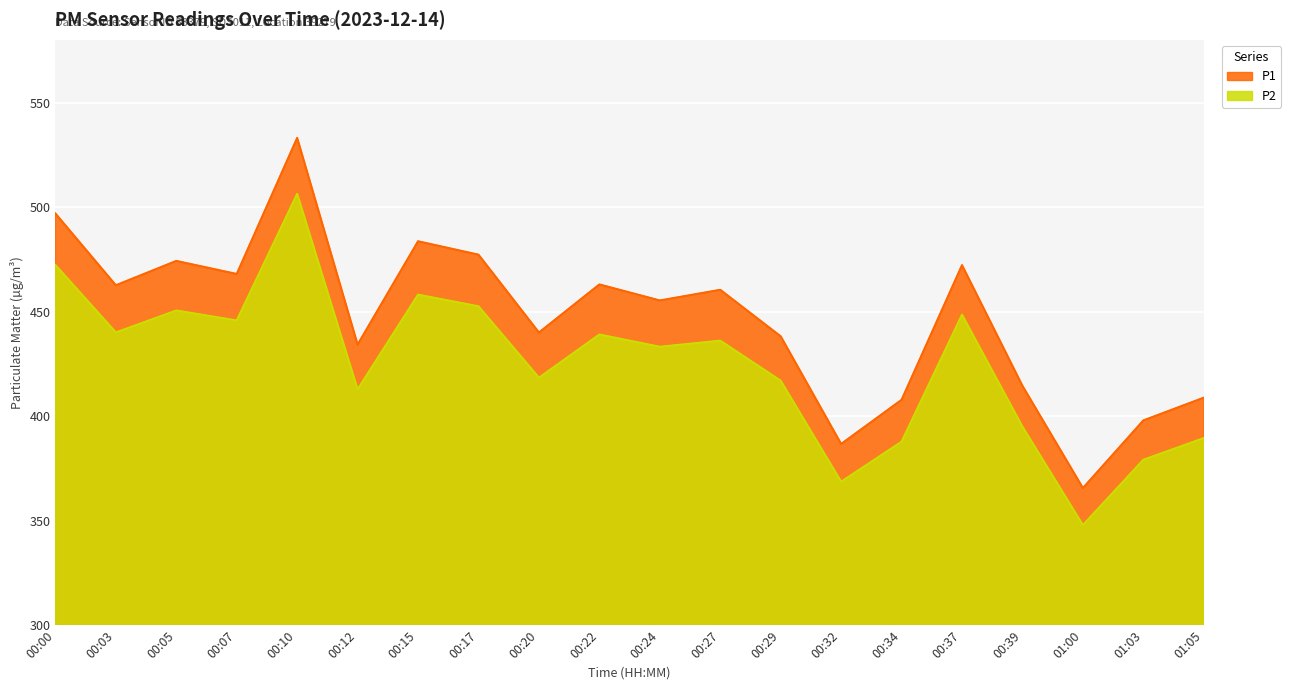

Reading right to left, list all the values displayed in this chart.

P1: 01:05=408.8	01:03=397.9	01:00=365.6	00:39=414.5	00:37=472.2	00:34=407.8	00:32=386.7	00:29=438.2	00:27=460.4	00:24=455.3	00:22=463.0	00:20=440.0	00:17=477.2	00:15=483.6	00:12=434.2	00:10=533.1	00:07=468.0	00:05=474.2	00:03=462.6	00:00=496.9
P2: 01:05=389.5	01:03=379.1	01:00=347.9	00:39=394.9	00:37=448.5	00:34=387.8	00:32=368.6	00:29=416.9	00:27=436.1	00:24=433.2	00:22=439.1	00:20=418.4	00:17=452.5	00:15=458.1	00:12=412.8	00:10=506.3	00:07=445.8	00:05=450.5	00:03=440.0	00:00=472.3